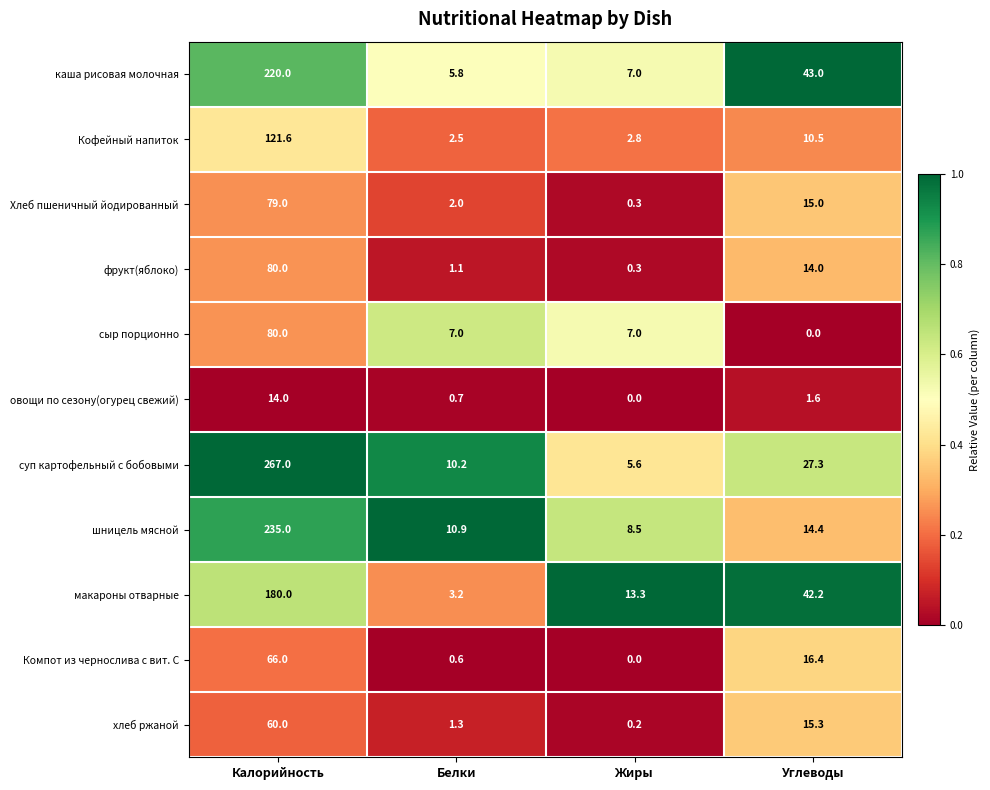

What is the average value of the овощи по сезону(огурец свежий) series?

4.1